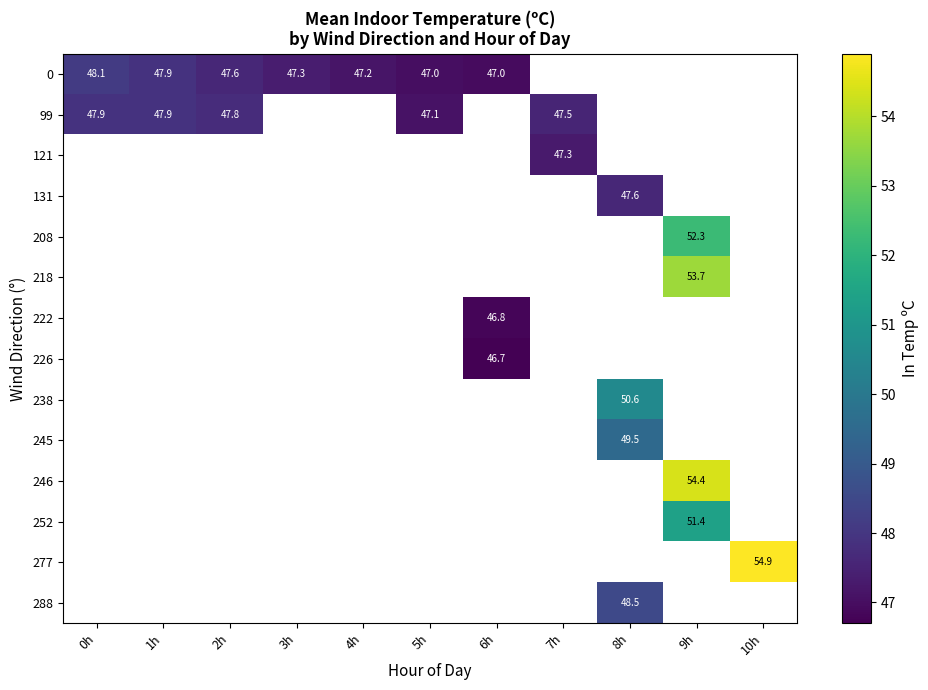

Rank the categories by 0 value from highest to lowest.

0h, 1h, 2h, 3h, 4h, 5h, 6h, 7h, 8h, 9h, 10h